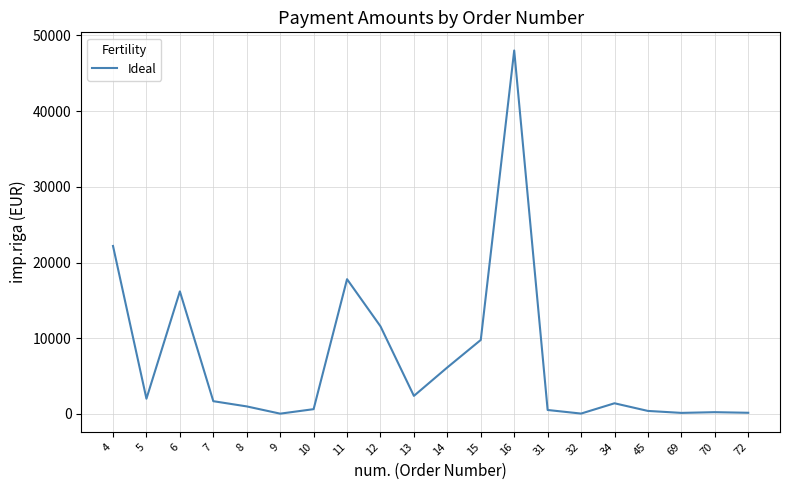

What is the difference between the maximum and minimum values?

47955.1